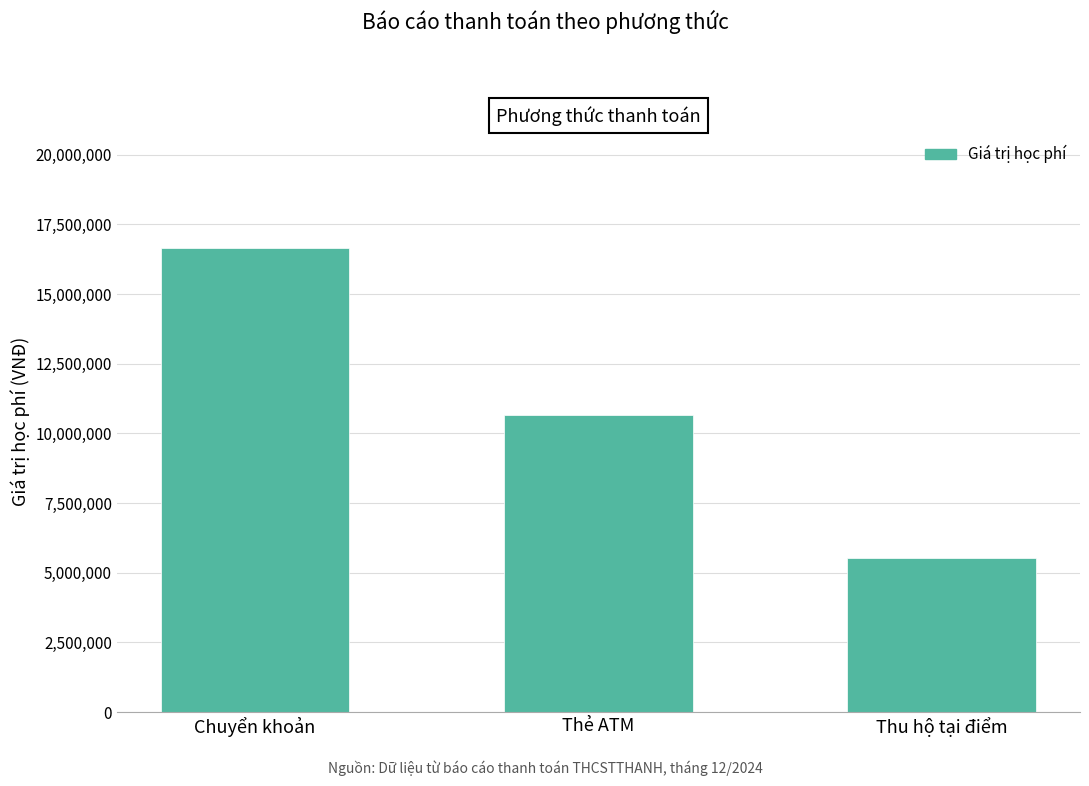

Are the bars grouped side by side (vs. stacked)?

No